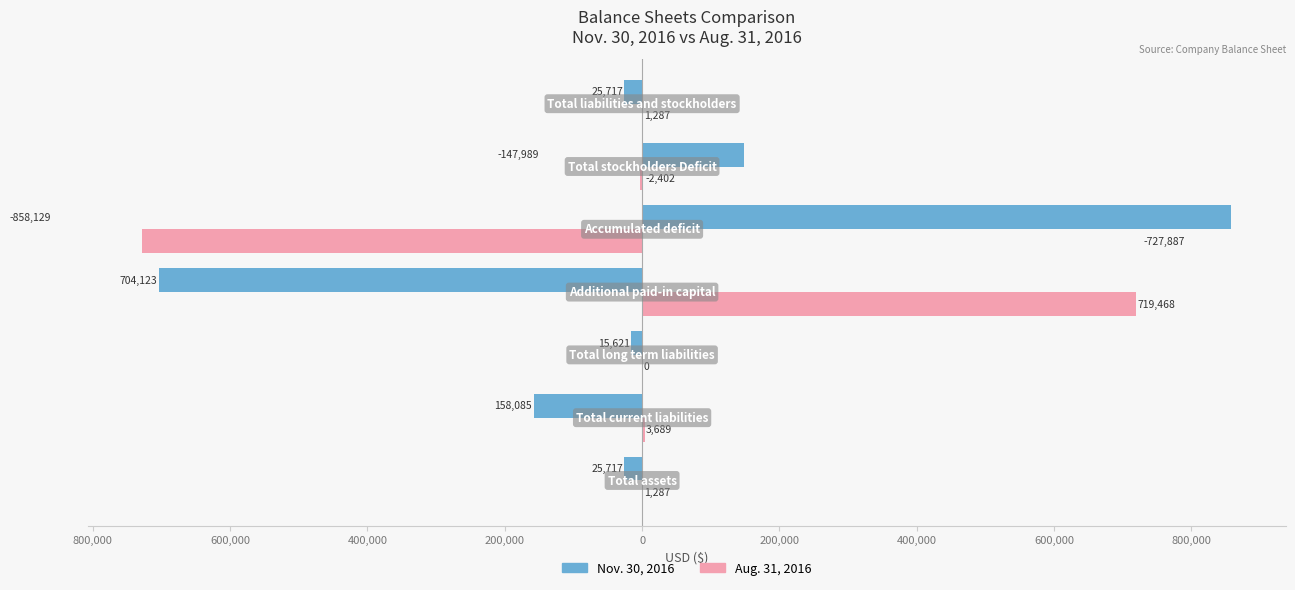

What are all the series names shown in the legend?

Nov. 30, 2016, Aug. 31, 2016